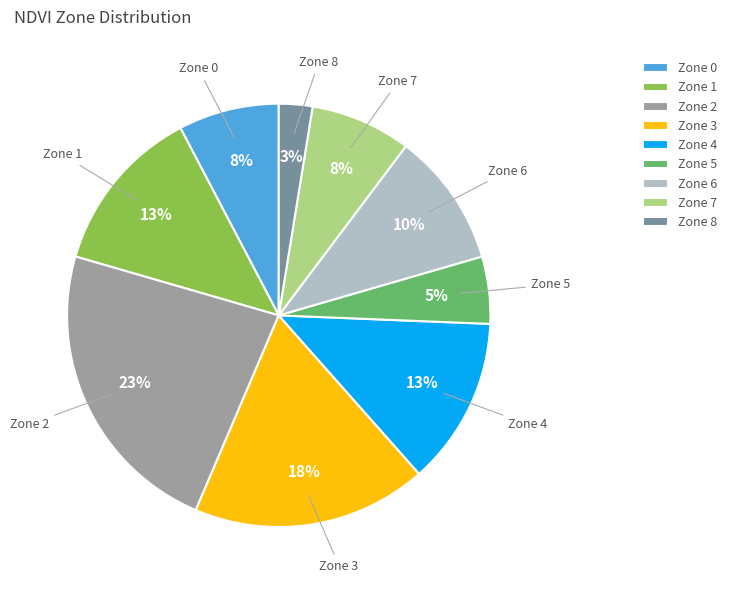

What is the smallest slice in the pie chart?

Zone 8